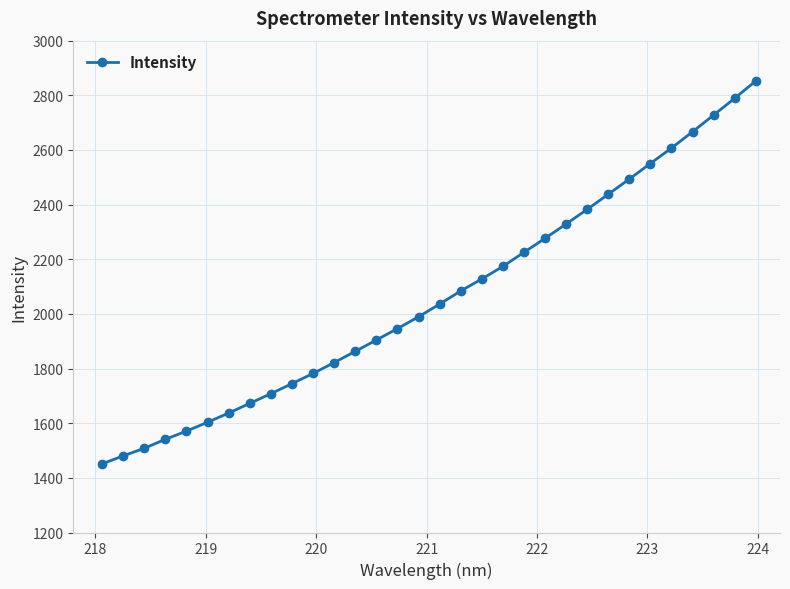

What is the value of the 3rd point from the left?

1508.1